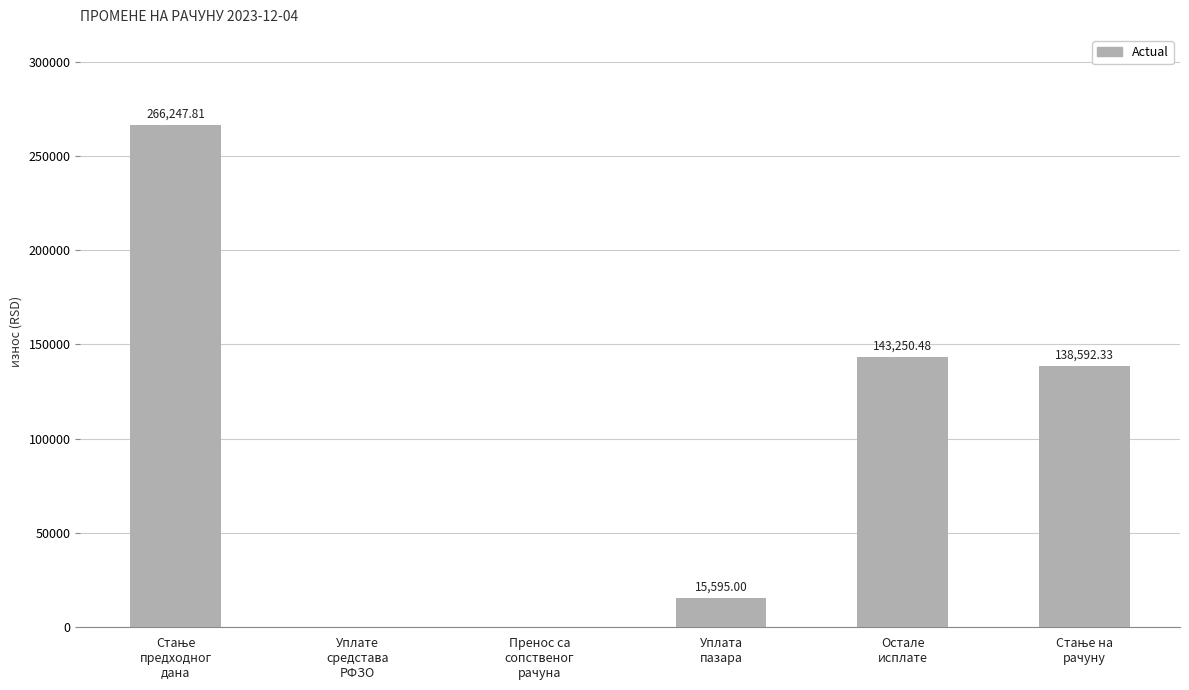

The chart shows a value of 138592.3 at Стање на
рачуну. True or false?

True